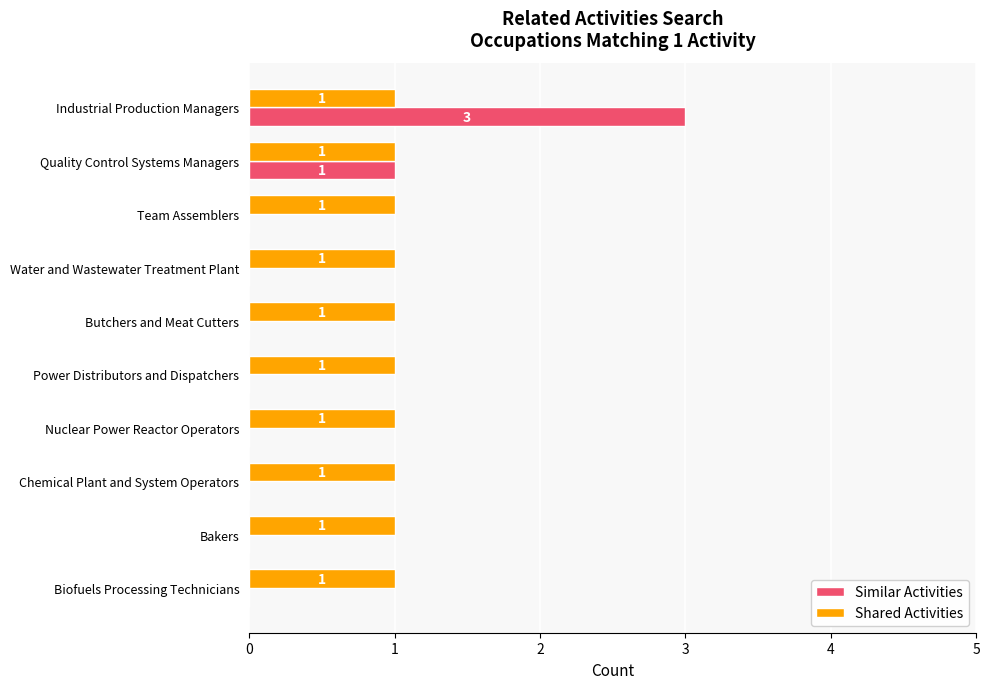

What is the highest value of the Similar Activities series?

3